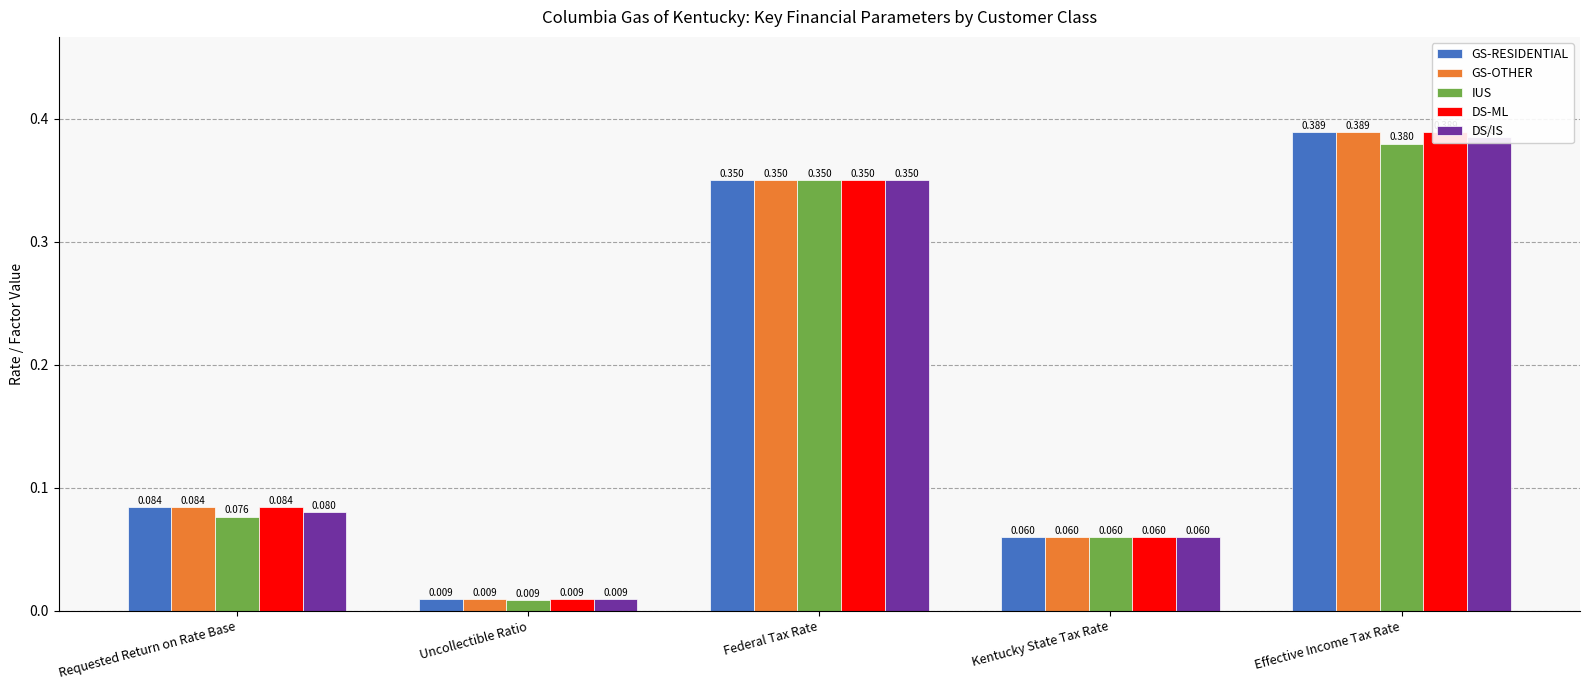

Between Uncollectible Ratio and Effective Income Tax Rate, which series saw the biggest shift?

GS-RESIDENTIAL